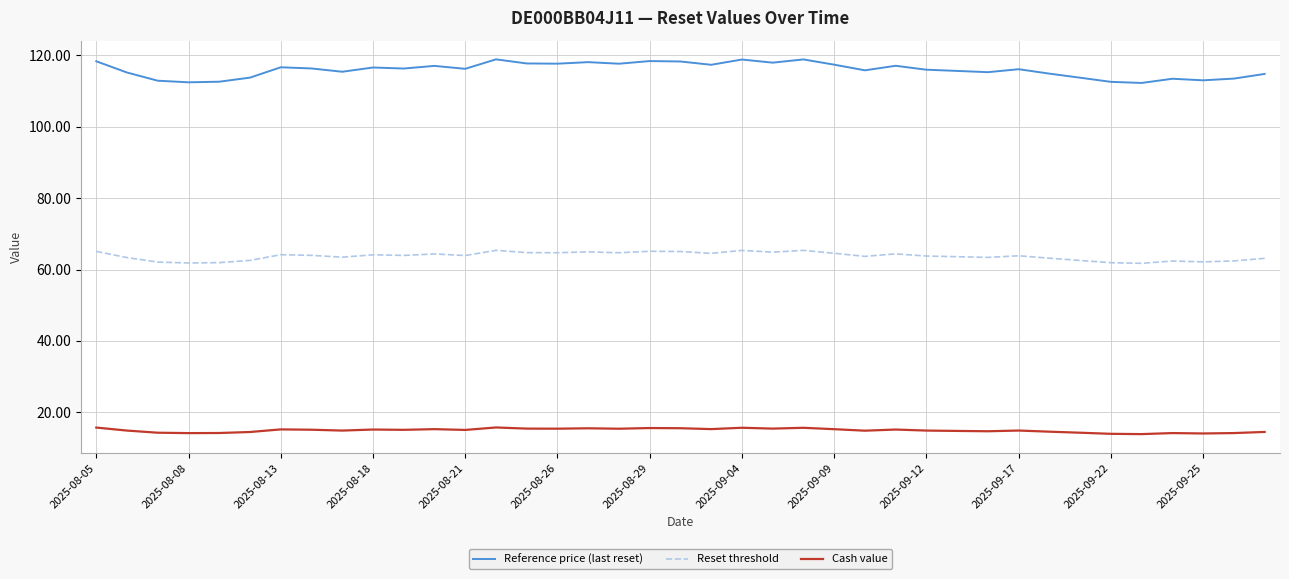

Which series has the largest total across all categories?

Reference price (last reset)